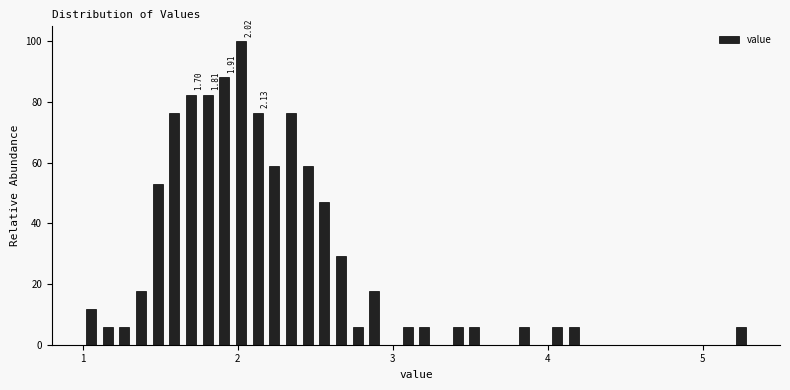

Around what value on the x-axis is the tallest bar? Give the approximate position of its centre, as read against the axis.

2.0